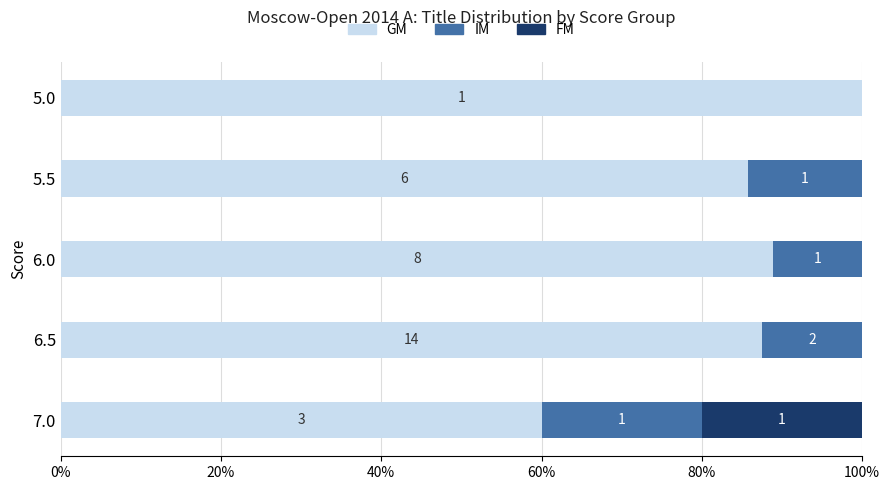

Reading left to right, transcribe all the data shown in this chart.

GM: 60.0	87.5	88.9	85.7	100.0
IM: 20.0	12.5	11.1	14.3	0.0
FM: 20.0	0.0	0.0	0.0	0.0